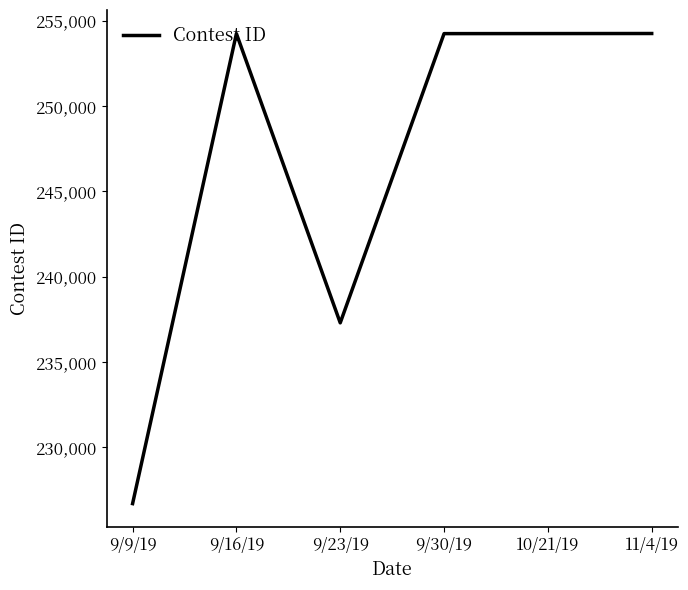

Read the value at 10/21/19.

254246